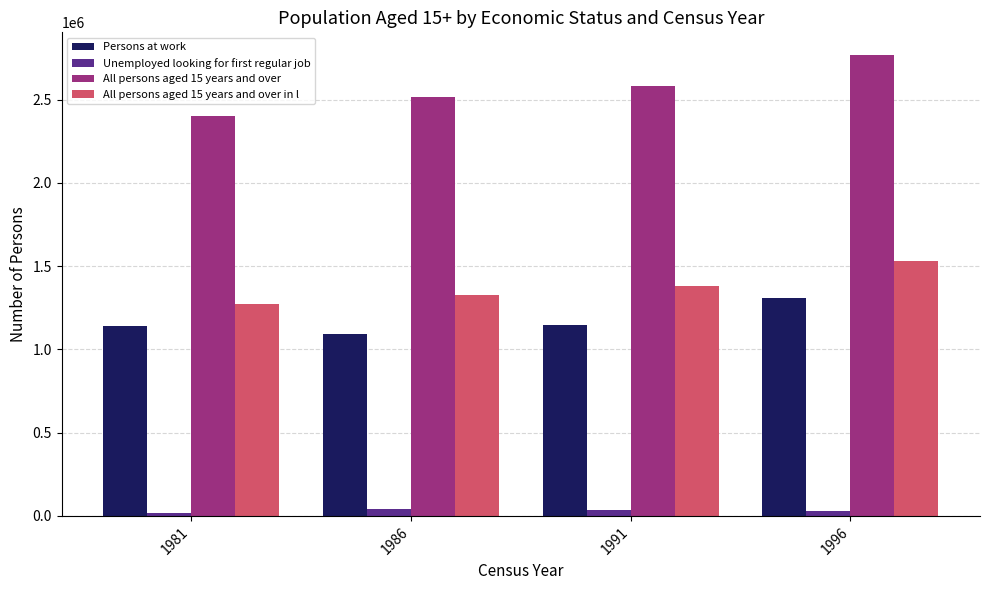

How many bars are there in total?

16